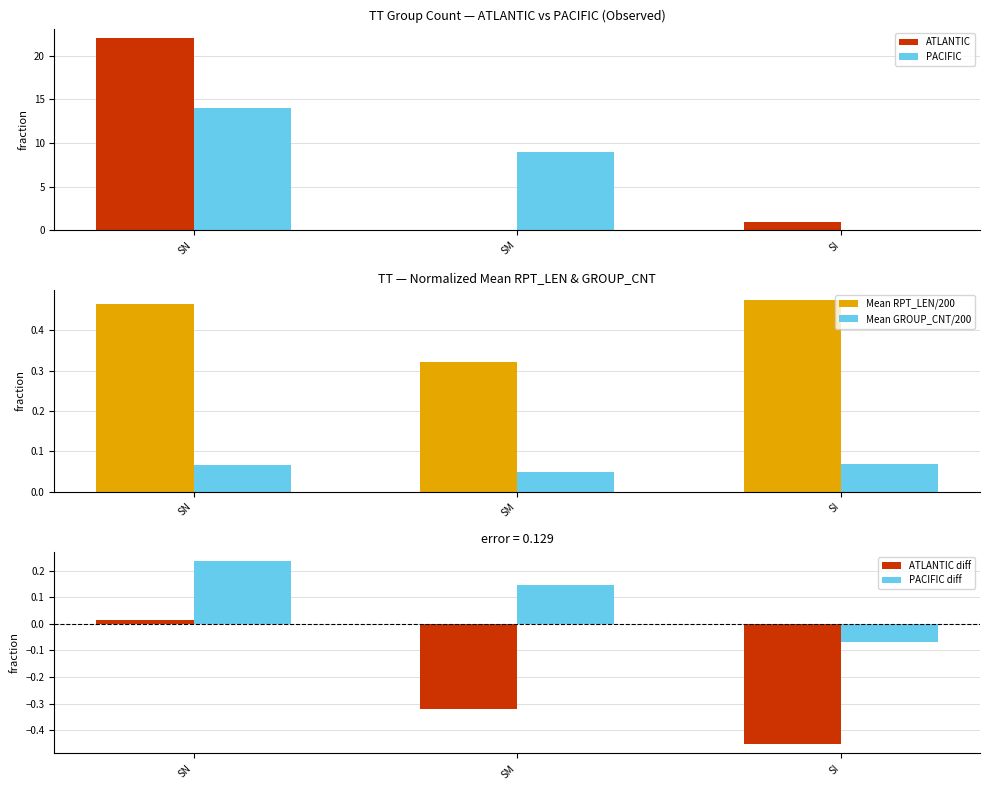

Rank the categories by ATLANTIC diff value from lowest to highest.

SI, SM, SN